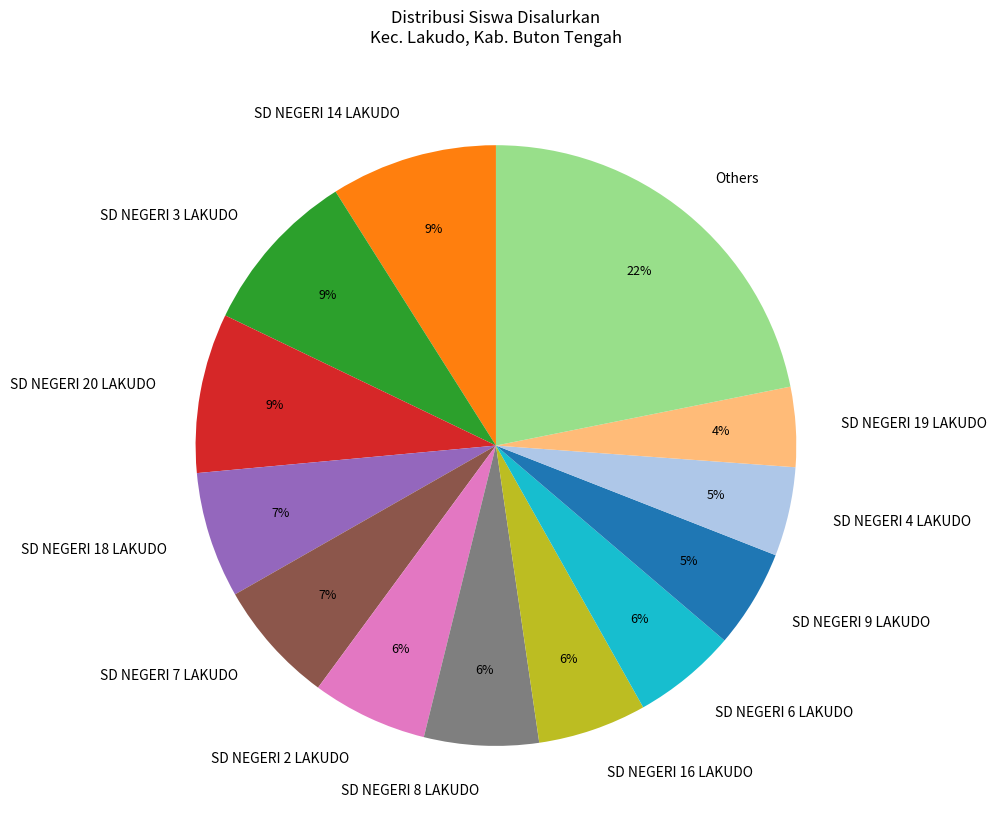

Do SD NEGERI 3 LAKUDO and SD NEGERI 20 LAKUDO together represent more than half of the pie?

No